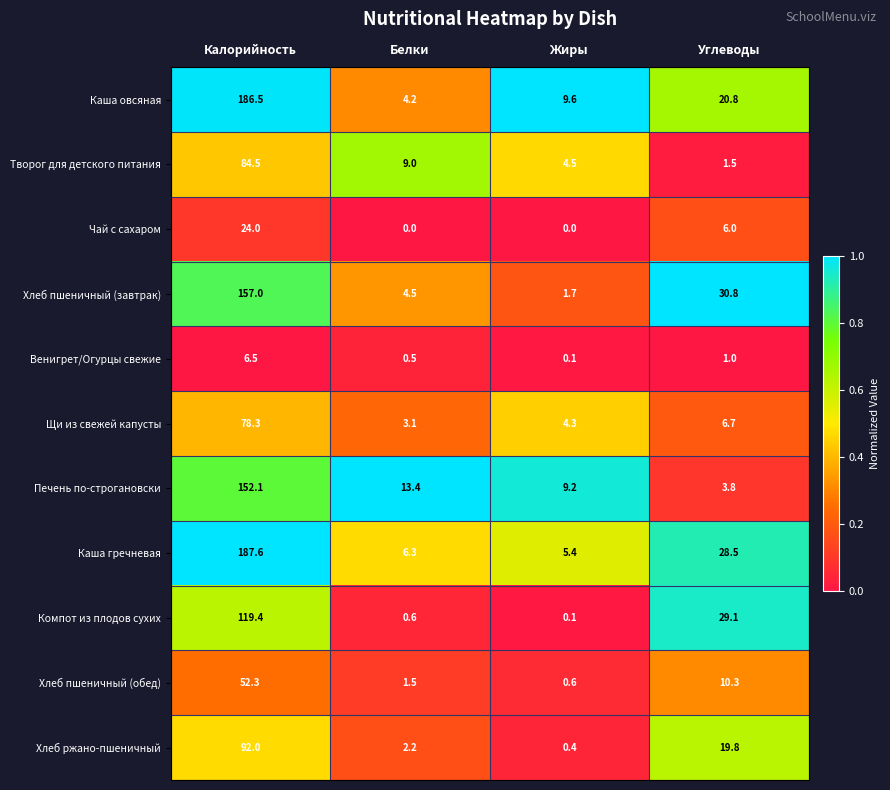

What is the lowest value of the Хлеб пшеничный (завтрак) series?

1.7